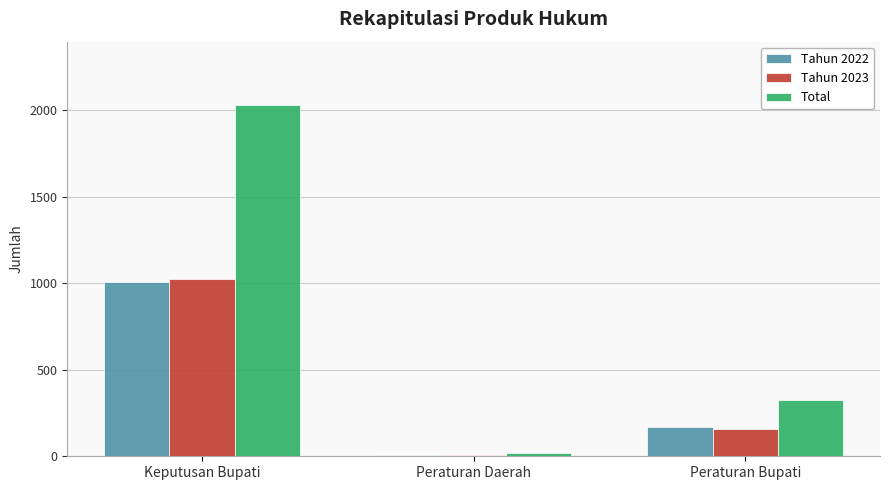

Between Keputusan Bupati and Peraturan Daerah, which series saw the biggest shift?

Total